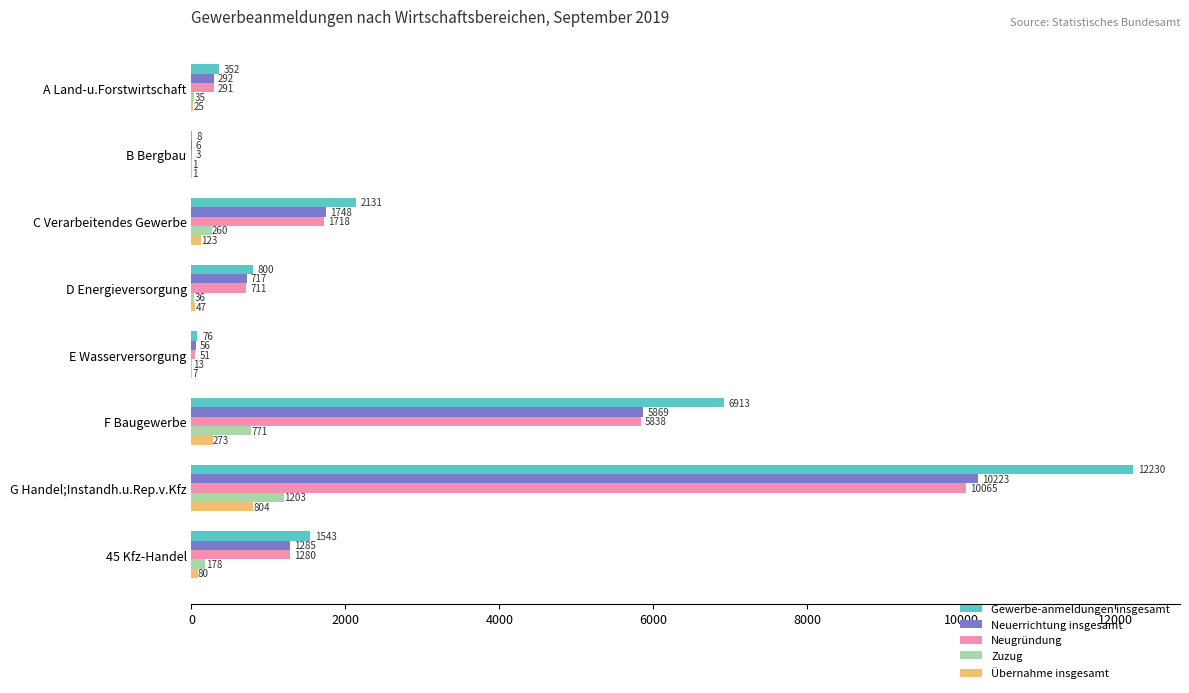

Which series has the largest total across all categories?

Gewerbe-anmeldungen insgesamt